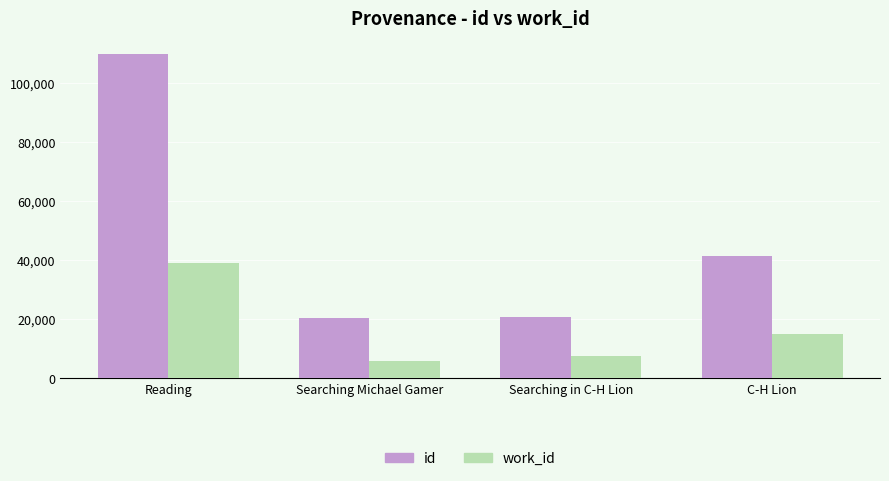

Is it true that id equals 10610 at Searching Michael Gamer?

False